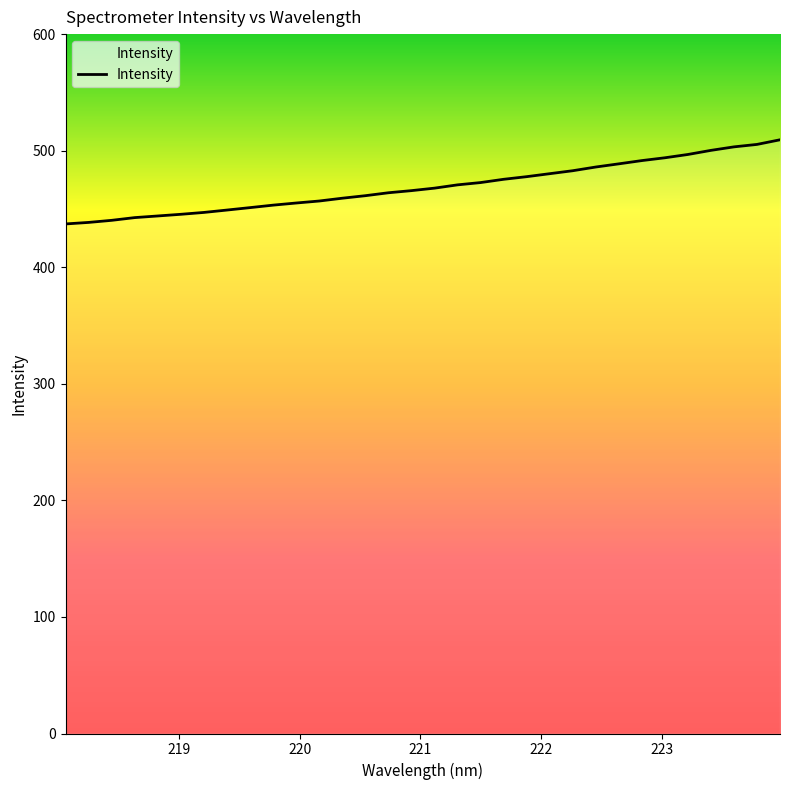

Does the chart have visible grid lines?

No